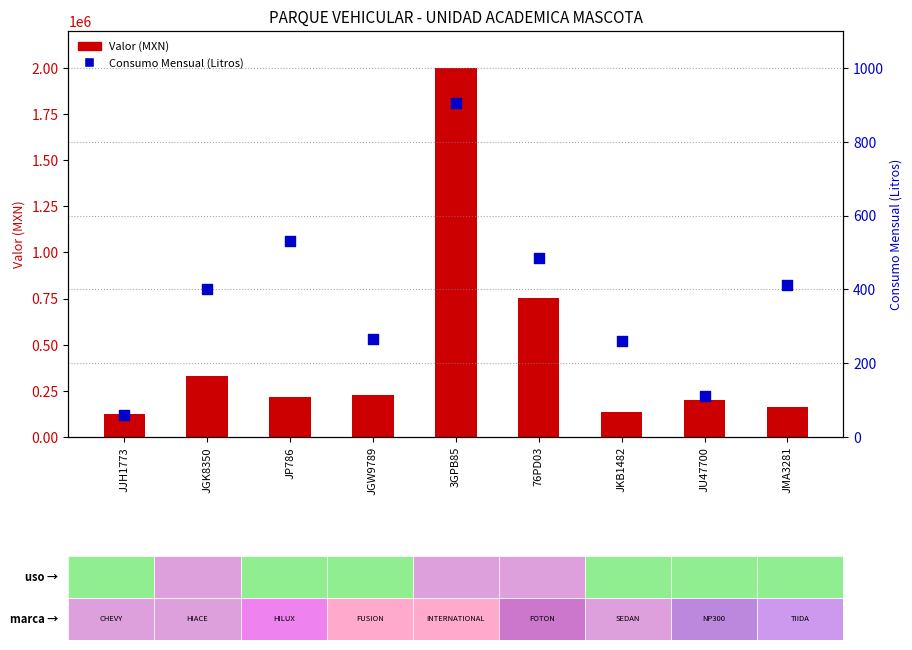

What is the total value across all series at 76PD03?

753348